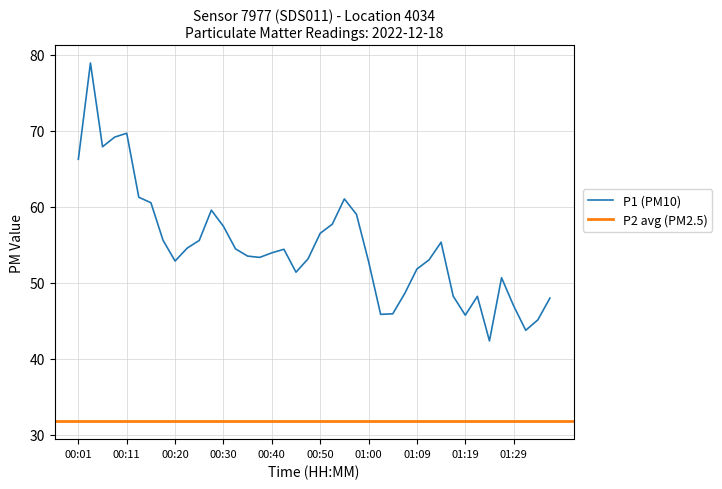

Rank the categories by value from lowest to highest.

01:24, 01:31, 01:34, 01:19, 01:02, 01:04, 01:29, 01:36, 01:21, 01:17, 01:07, 01:26, 00:45, 01:09, 01:00, 00:20, 01:12, 00:47, 00:37, 00:35, 00:40, 00:42, 00:33, 00:23, 01:14, 00:25, 00:18, 00:50, 00:30, 00:52, 00:57, 00:28, 00:16, 00:55, 00:13, 00:01, 00:06, 00:08, 00:11, 00:03